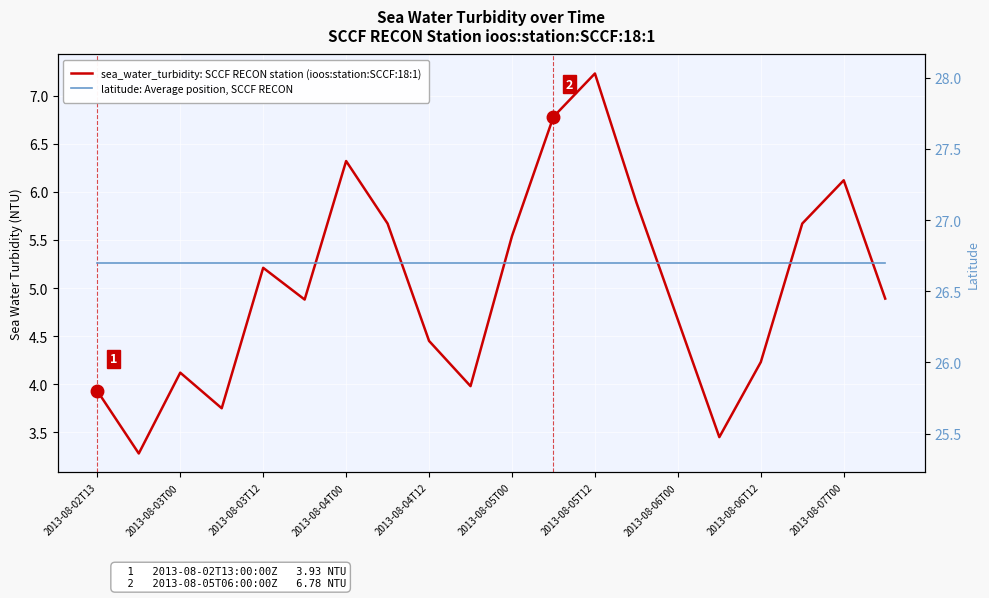

True or false: sea_water_turbidity: SCCF RECON station (ioos:station:SCCF:18:1) and latitude: Average position, SCCF RECON cross at least once.

False